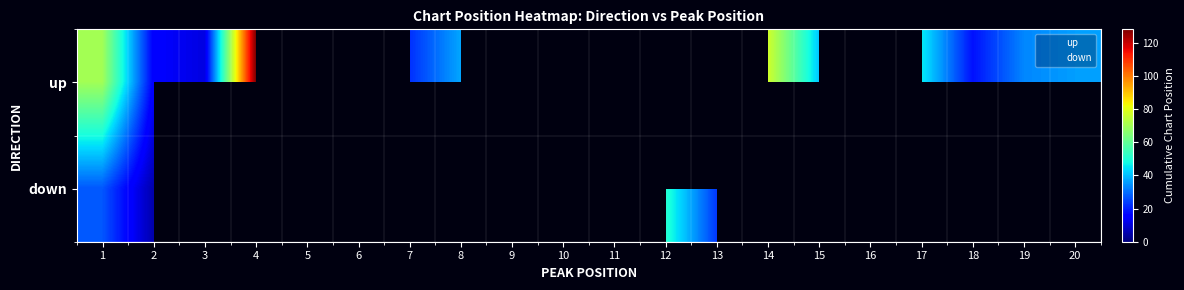

At how many categories does at least one series exceed 66?

3